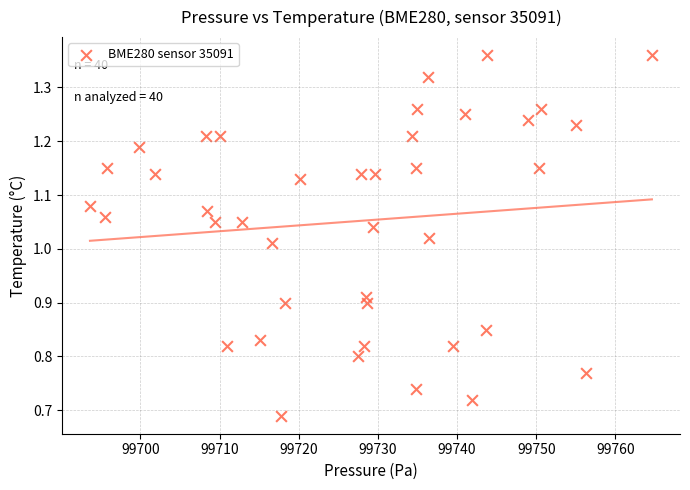

What is the range of X values (max minus min)?

71.0